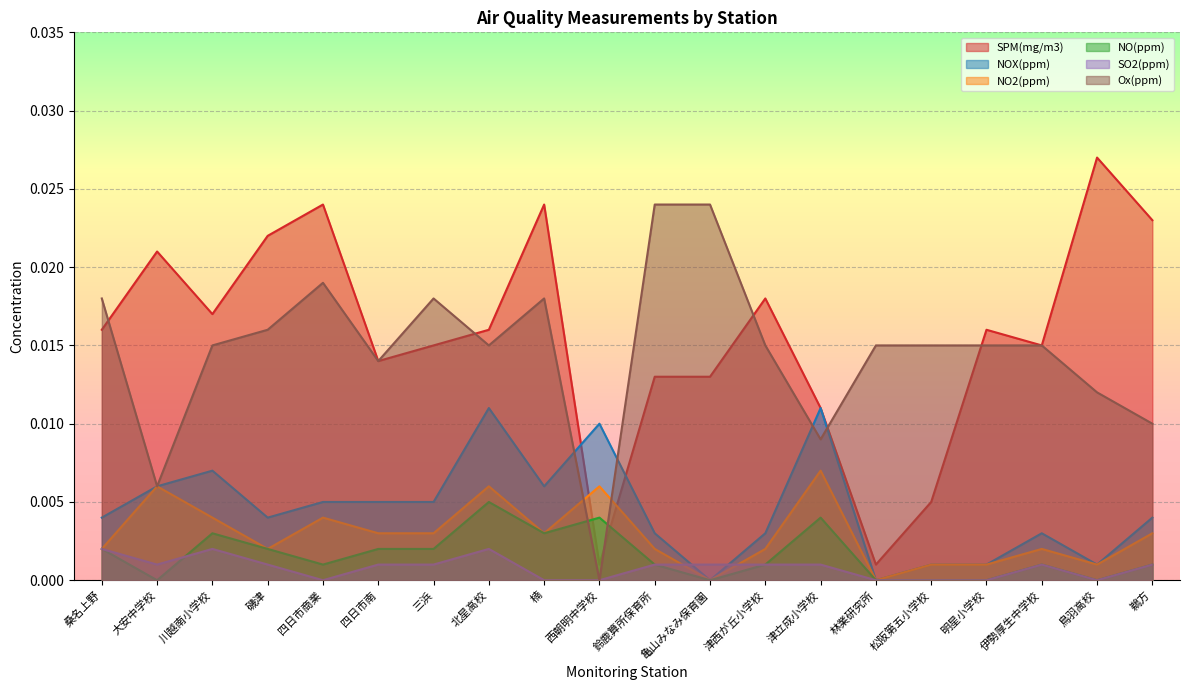

Is it true that Ox(ppm) equals 0.0 at 明星小学校?

False